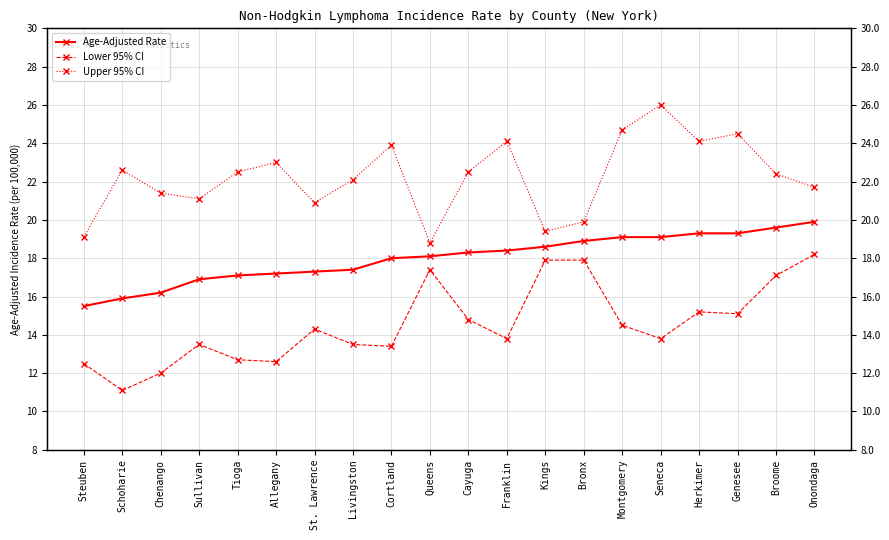

Reading right to left, extract all data points from this chart.

Age-Adjusted Rate: 19.9	19.6	19.3	19.3	19.1	19.1	18.9	18.6	18.4	18.3	18.1	18.0	17.4	17.3	17.2	17.1	16.9	16.2	15.9	15.5
Lower 95% CI: 18.2	17.1	15.1	15.2	13.8	14.5	17.9	17.9	13.8	14.8	17.4	13.4	13.5	14.3	12.6	12.7	13.5	12.0	11.1	12.5
Upper 95% CI: 21.7	22.4	24.5	24.1	26.0	24.7	19.9	19.4	24.1	22.5	18.8	23.9	22.1	20.9	23.0	22.5	21.1	21.4	22.6	19.1